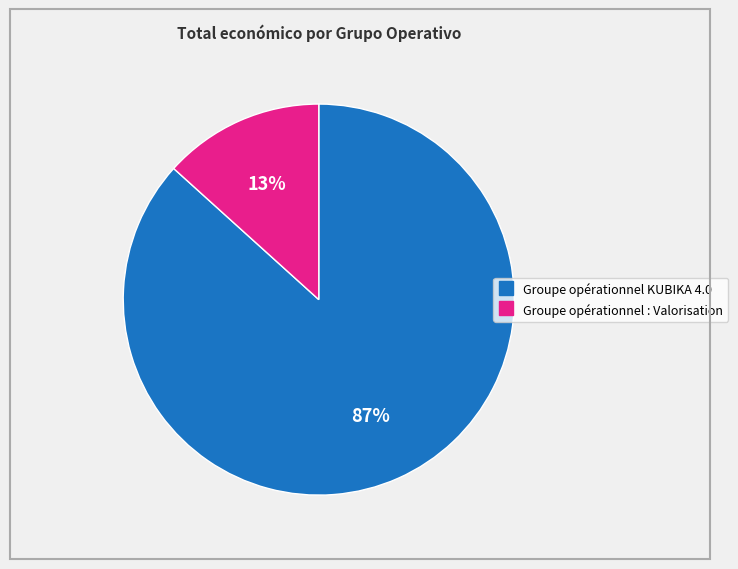

Which category has the smallest portion of the pie?

Groupe opérationnel : Valorisation